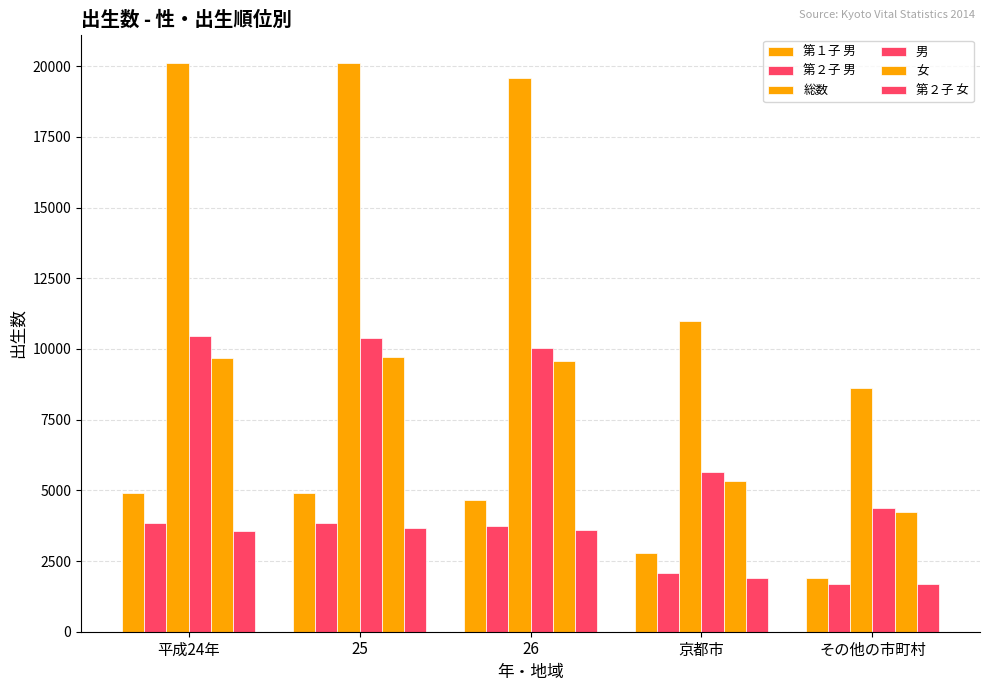

Which category has the highest value in the 女 series?

25